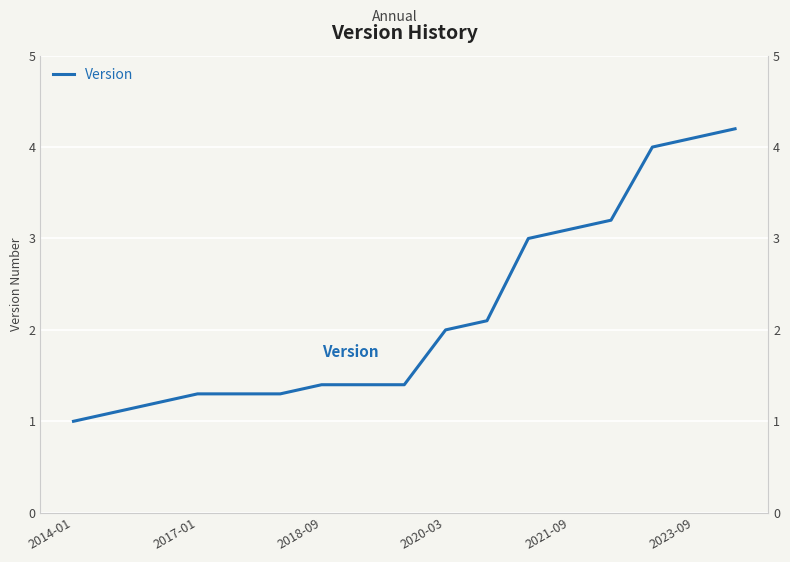

How many lines are shown in the chart?

1